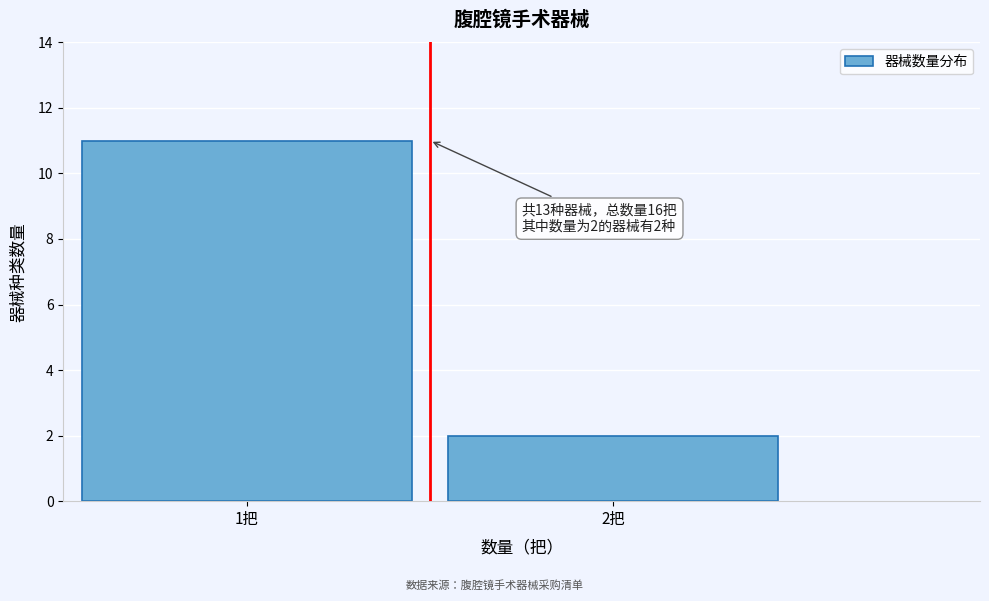

Reading left to right, list all the values displayed in this chart.

11	2